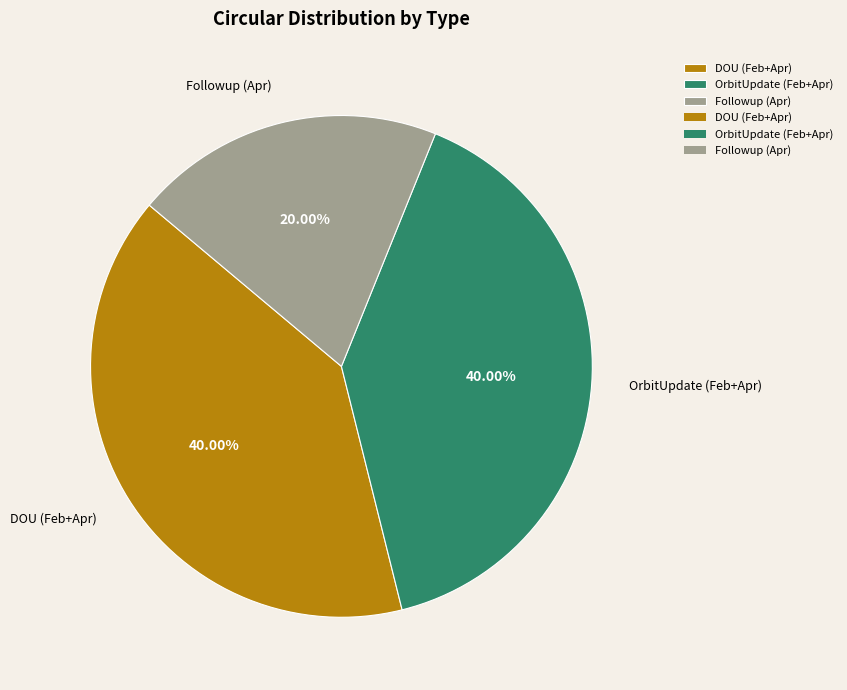

What percentage is the Followup (Apr) slice, to the nearest percent?

20%